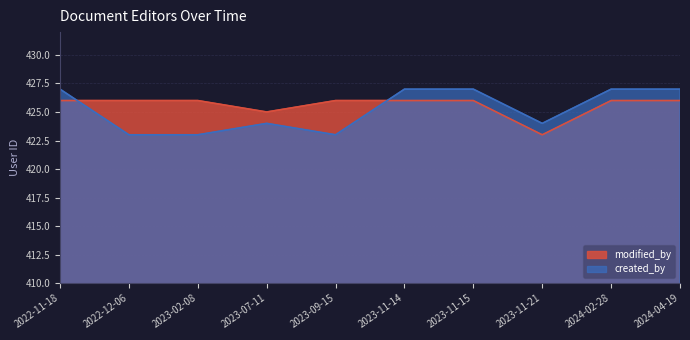

Reading right to left, extract all data points from this chart.

modified_by: 2024-04-19=426	2024-02-28=426	2023-11-21=423	2023-11-15=426	2023-11-14=426	2023-09-15=426	2023-07-11=425	2023-02-08=426	2022-12-06=426	2022-11-18=426
created_by: 2024-04-19=427	2024-02-28=427	2023-11-21=424	2023-11-15=427	2023-11-14=427	2023-09-15=423	2023-07-11=424	2023-02-08=423	2022-12-06=423	2022-11-18=427